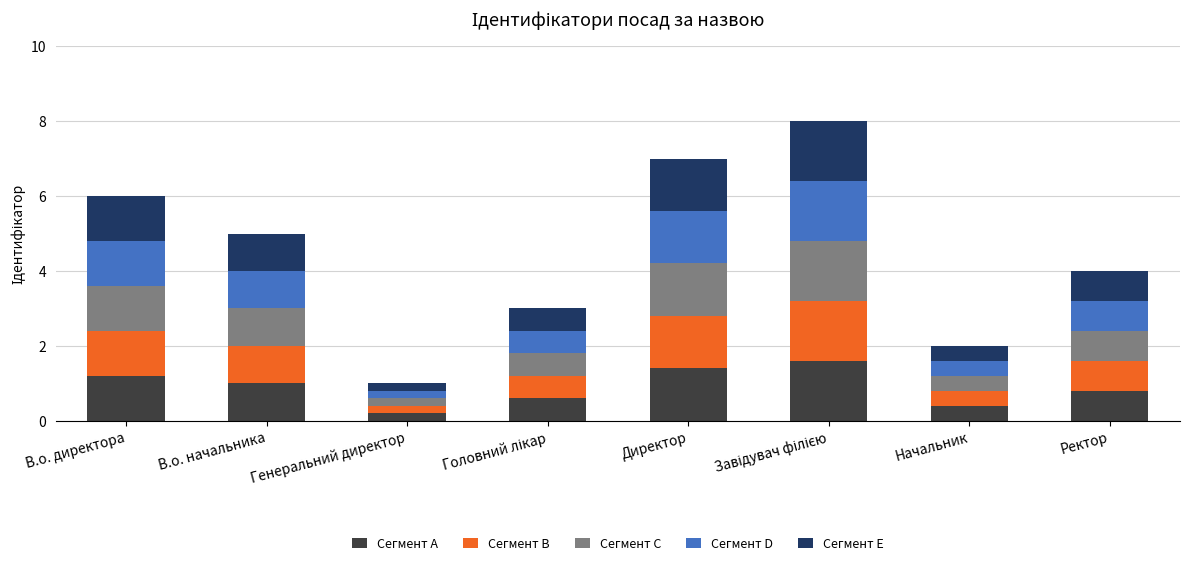

At which label does Сегмент A reach its minimum?

Генеральний директор